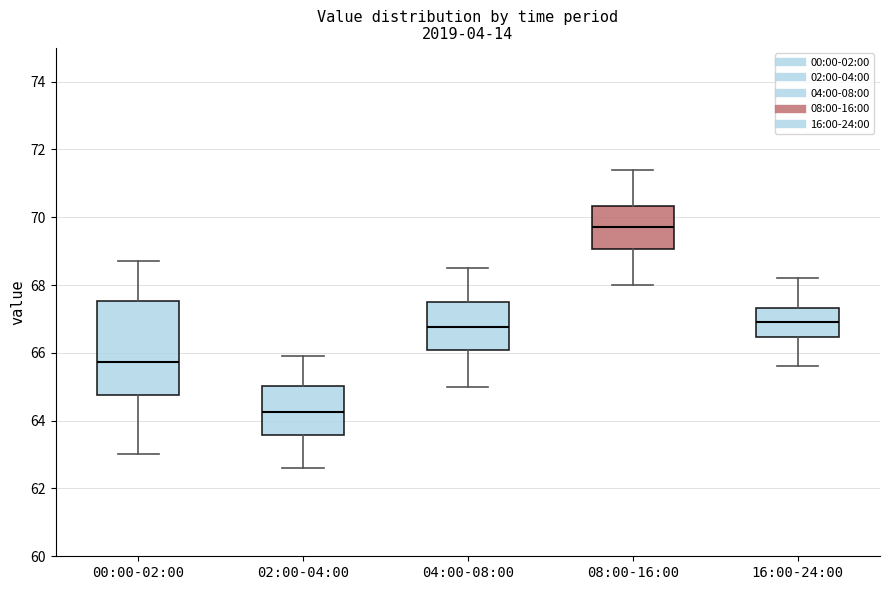

Which box has the lowest median line?

02:00-04:00